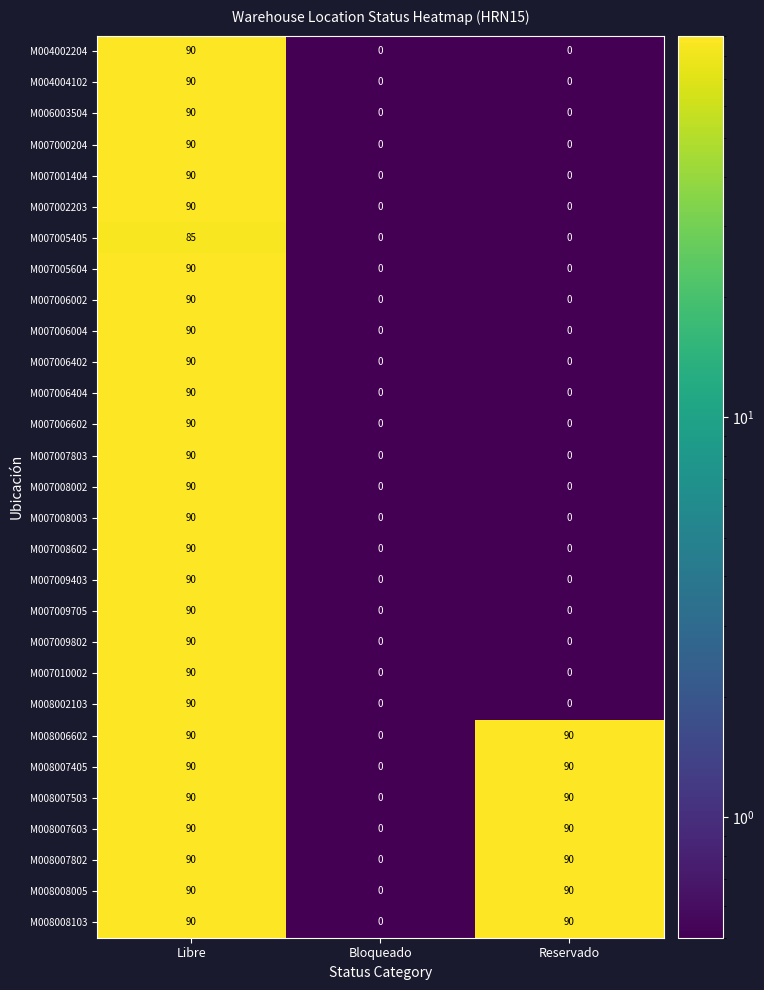

At which category is the sum across all series the highest?

Libre